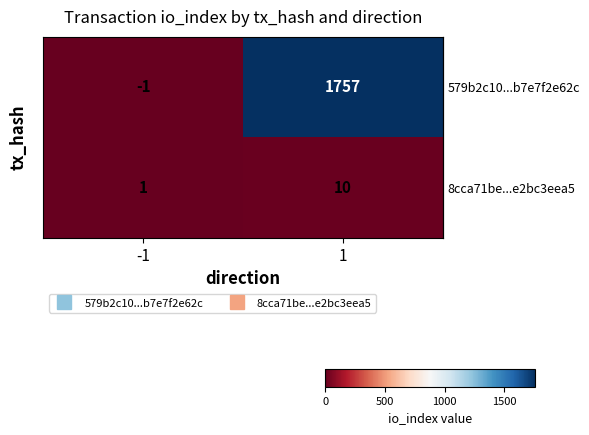

How many categories are shown in the chart?

2